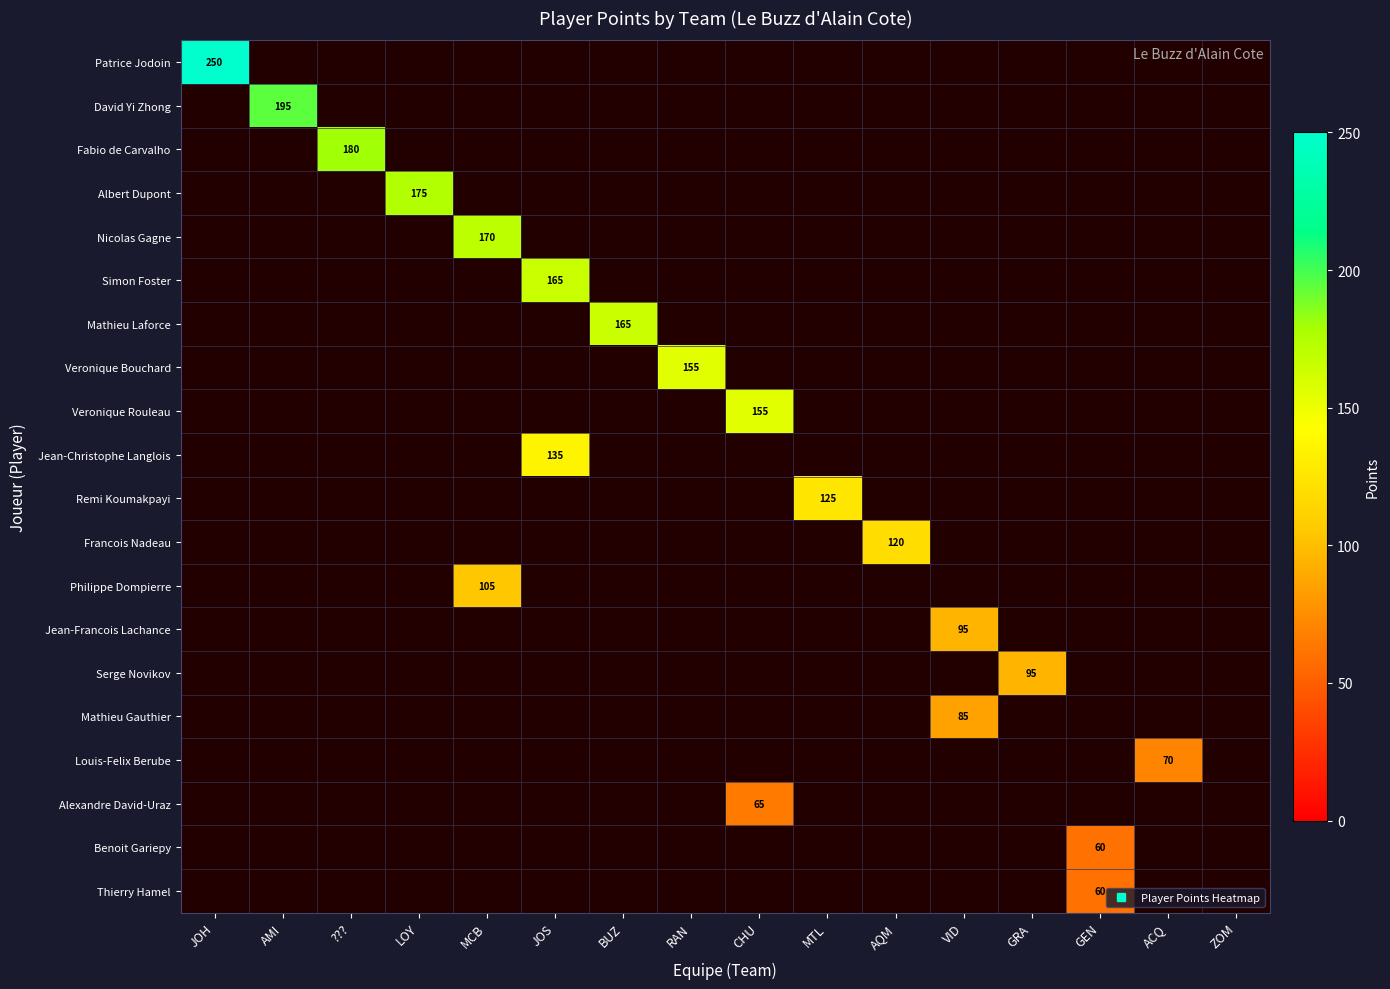

The value of Philippe Dompierre at AQM is 0.0. True or false?

True